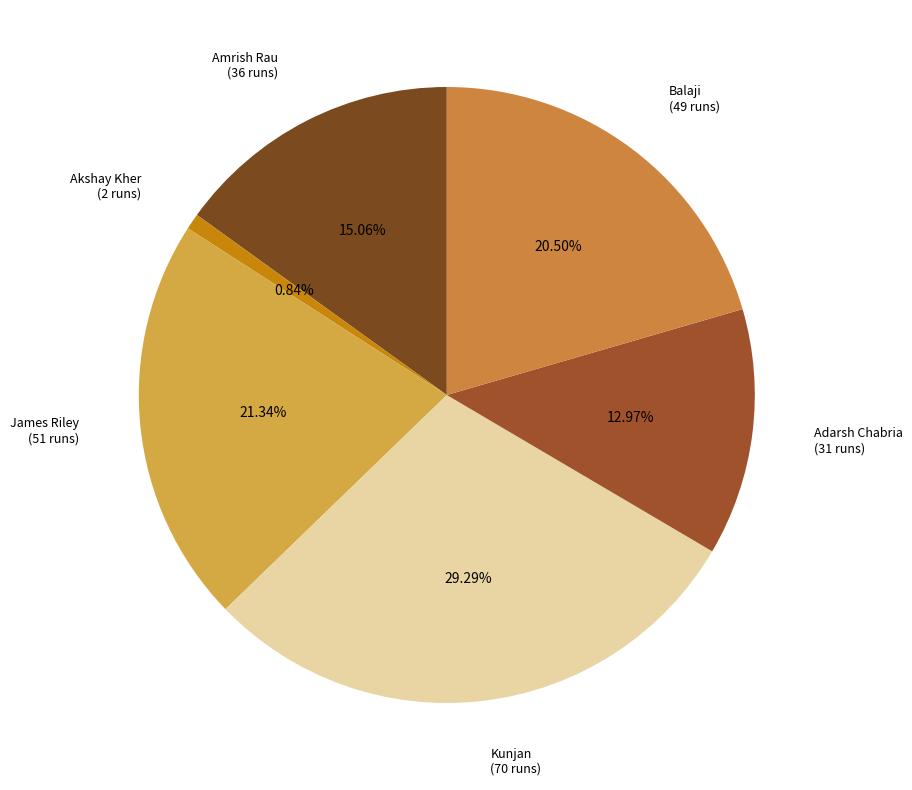

Which has a higher value, Balaji (49 runs) or Adarsh Chabria (31 runs)?

Balaji (49 runs)